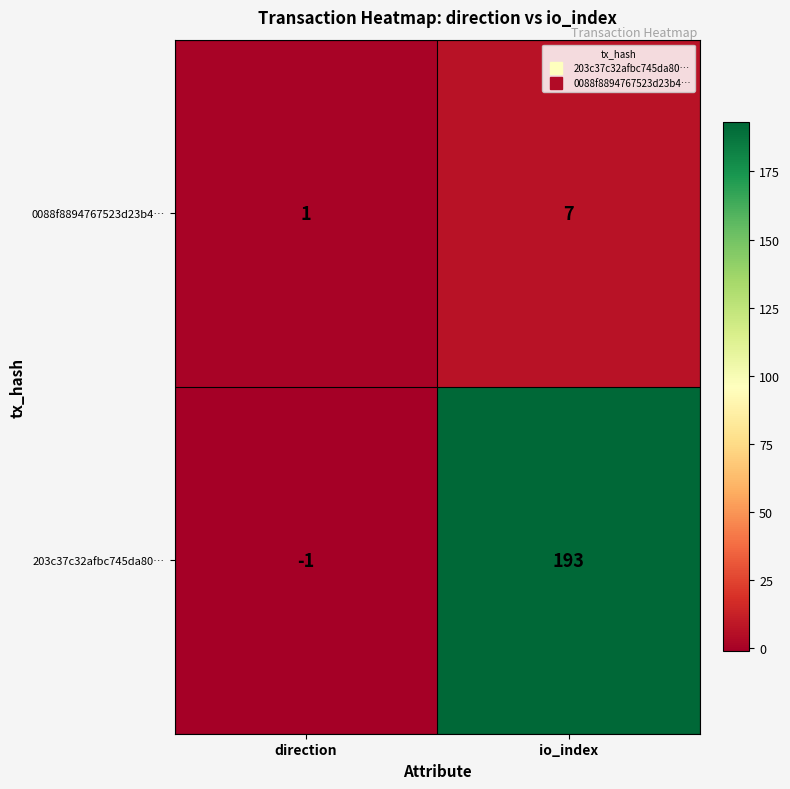

What is the average value of the 0088f8894767523d23b4… series?

4